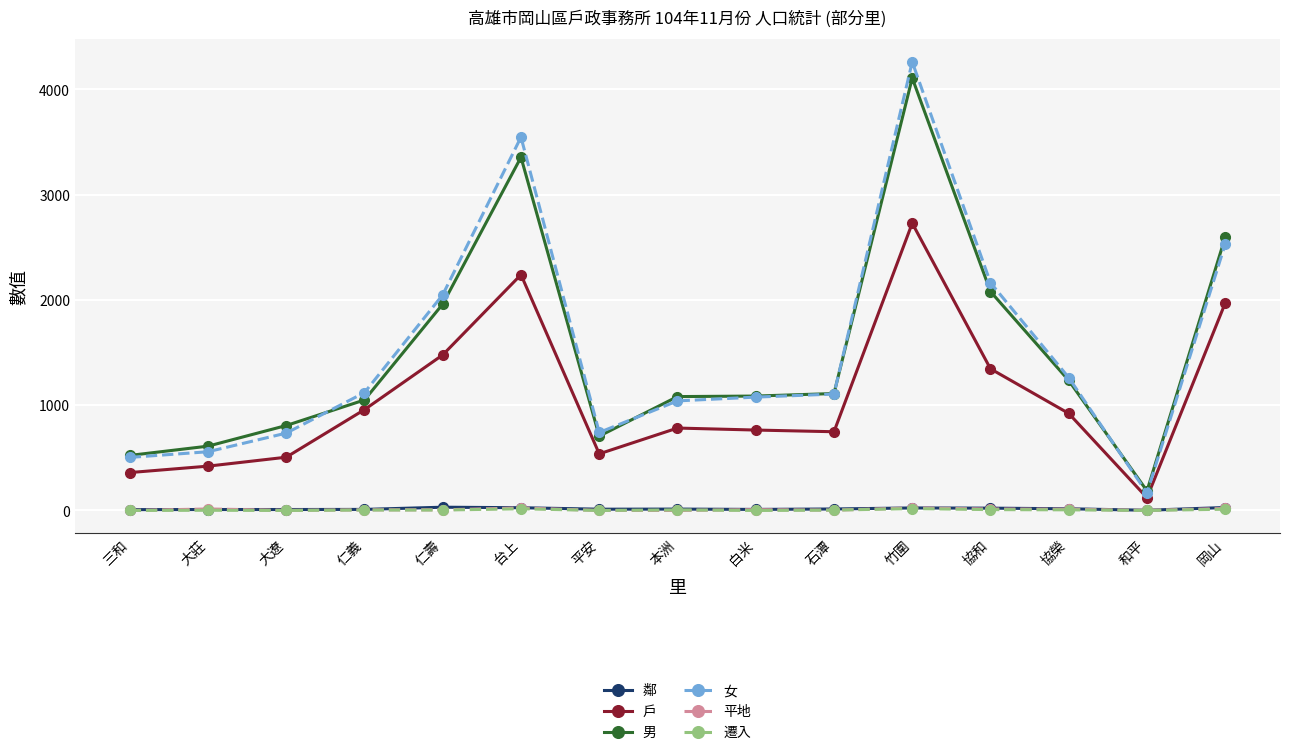

Between 大莊 and 本洲, which series saw the biggest shift?

女